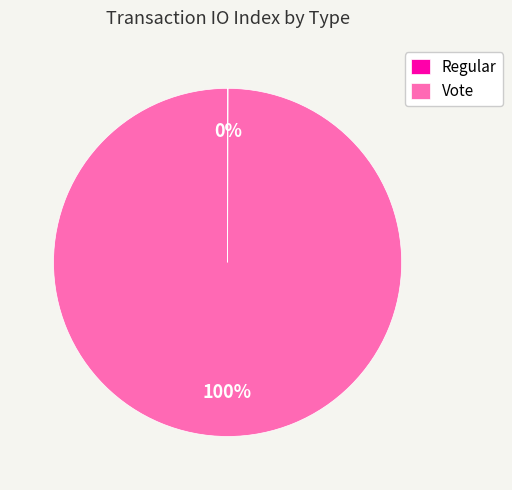

To the nearest percent, what is the average slice percentage?

50%